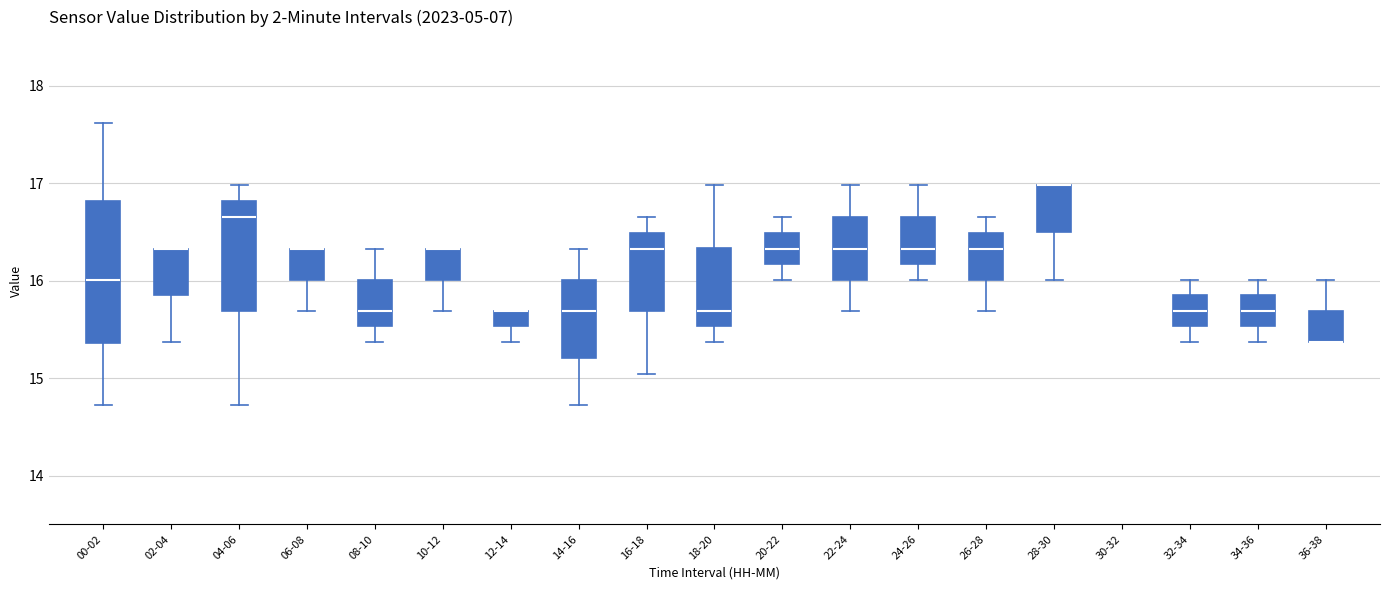

Which box is the tallest, from its lower edge to its upper edge?

00-02